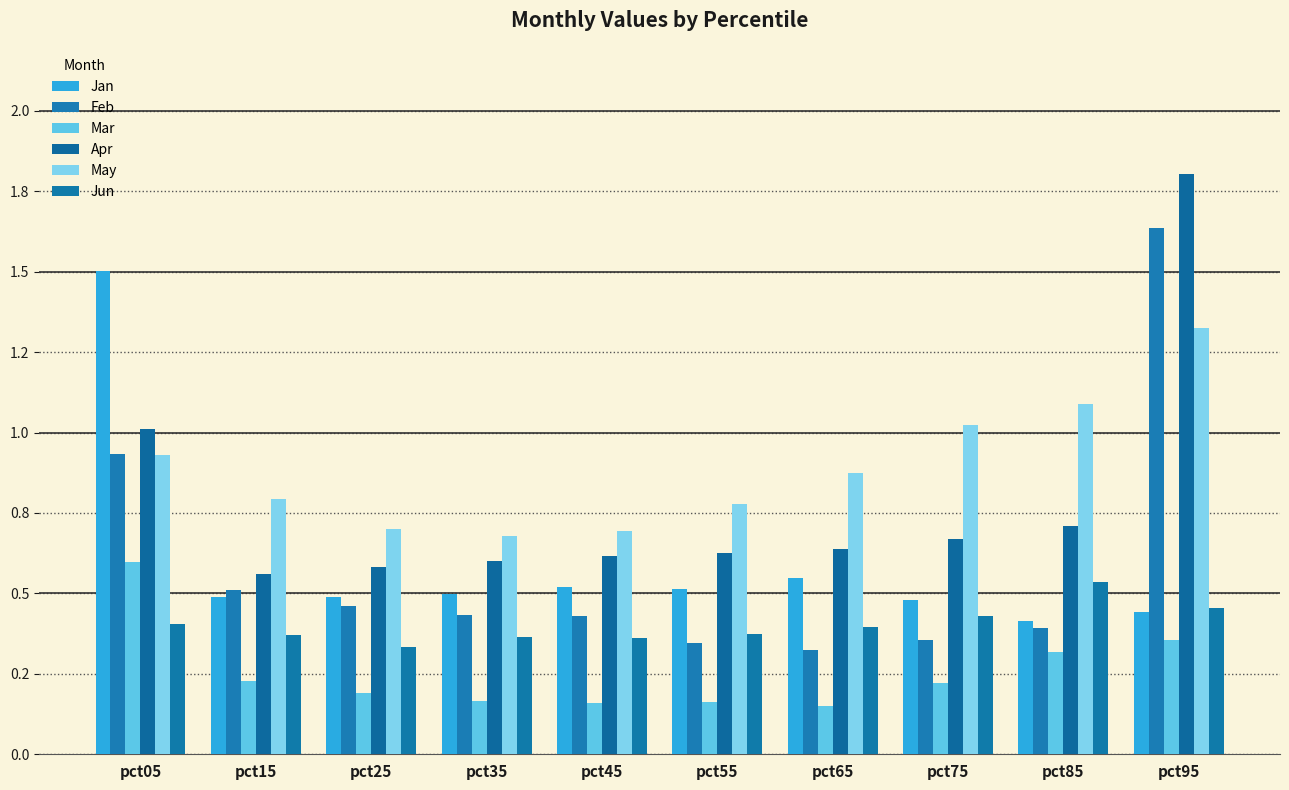

What value does the Jan series have at pct55?

0.5